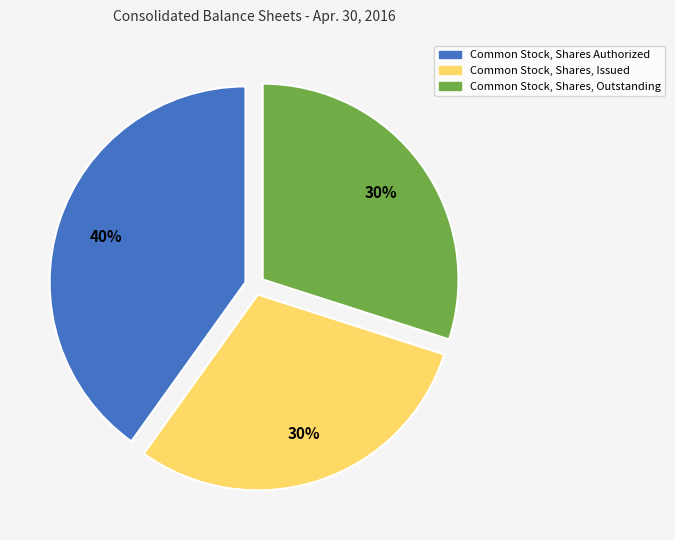

To the nearest percent, what is the combined percentage of Common Stock, Shares, Issued and Common Stock, Shares Authorized?

70%